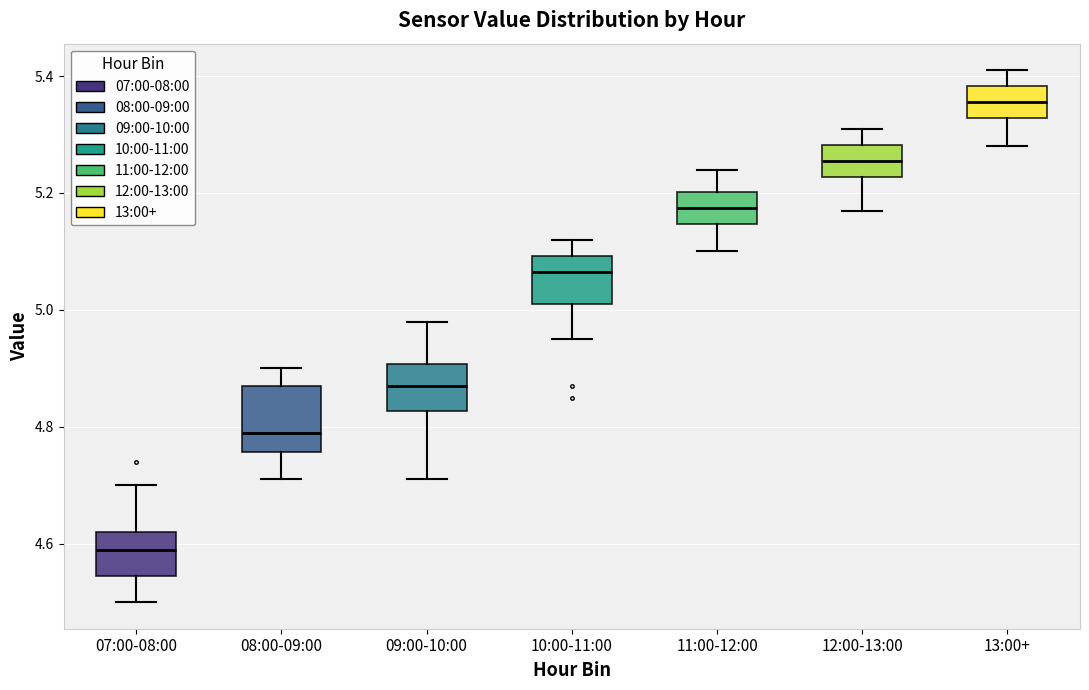

Reading left to right, read every box against the y-axis: the position of its median line, the range the box covers, and the ends of its whiskers. The values are not printed on the chart, so give them approximately, as read against the axis.

07:00-08:00: median 4.60, box 4.54 to 4.62, whiskers 4.50 to 4.70
08:00-09:00: median 4.80, box 4.76 to 4.88, whiskers 4.72 to 4.90
09:00-10:00: median 4.88, box 4.82 to 4.90, whiskers 4.72 to 4.98
10:00-11:00: median 5.06, box 5.02 to 5.10, whiskers 4.96 to 5.12
11:00-12:00: median 5.18, box 5.14 to 5.20, whiskers 5.10 to 5.24
12:00-13:00: median 5.26, box 5.22 to 5.28, whiskers 5.18 to 5.32
13:00+: median 5.36, box 5.32 to 5.38, whiskers 5.28 to 5.42